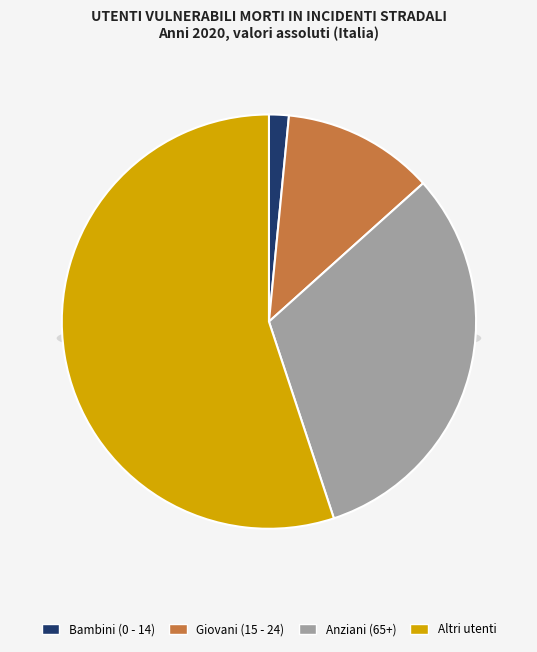

To the nearest percent, what portion does Bambini (0 - 14) represent?

2%